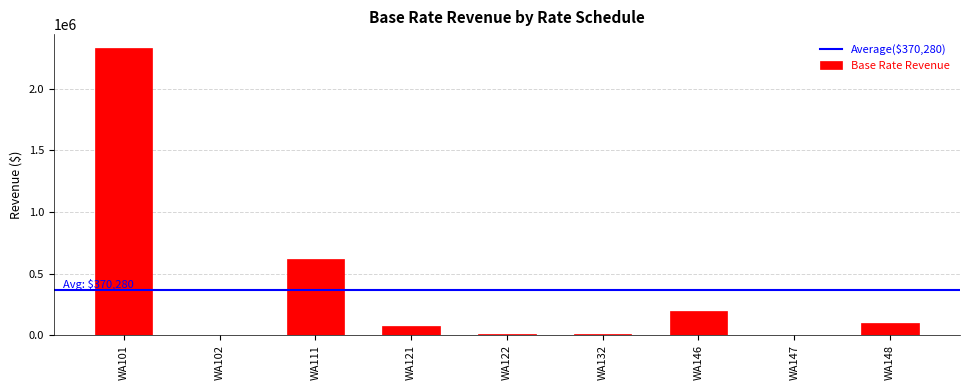

Which label corresponds to the largest value in the chart?

WA101